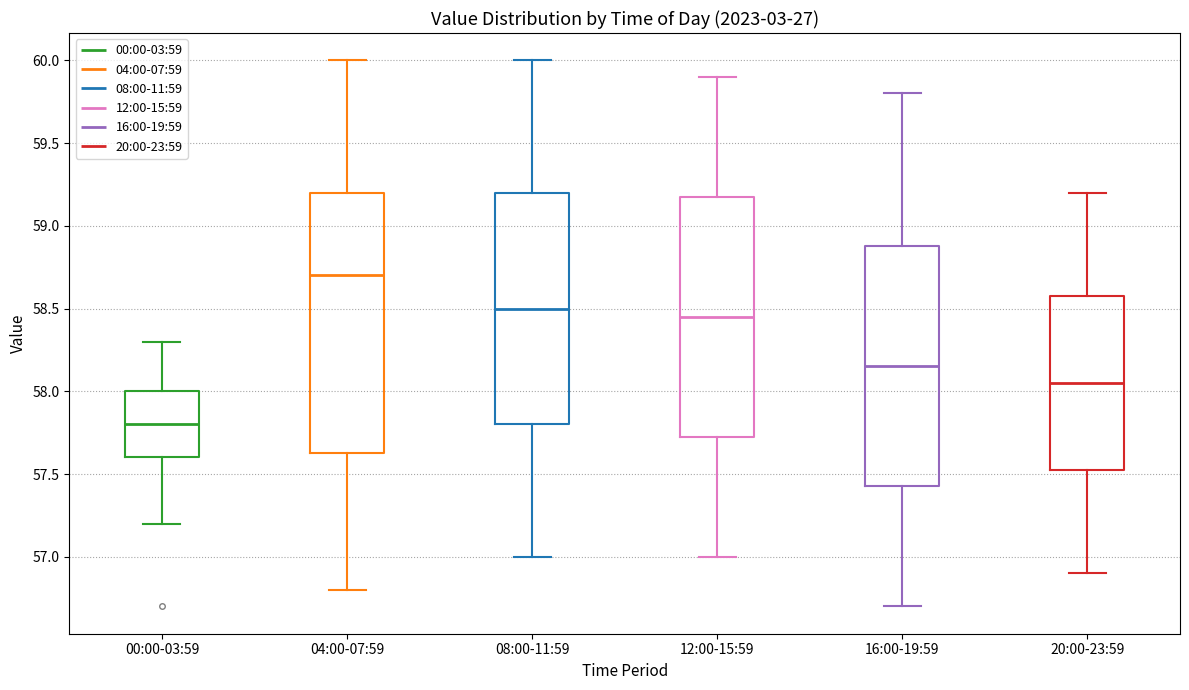

Which box is the tallest, from its lower edge to its upper edge?

04:00-07:59